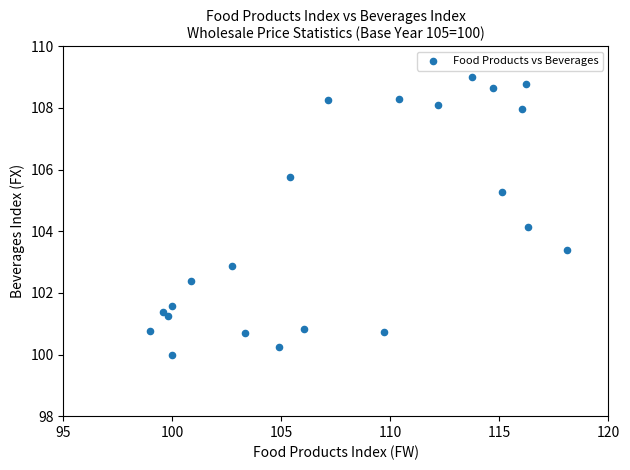

What Y value in the scatter plot is closest to 104?

104.1